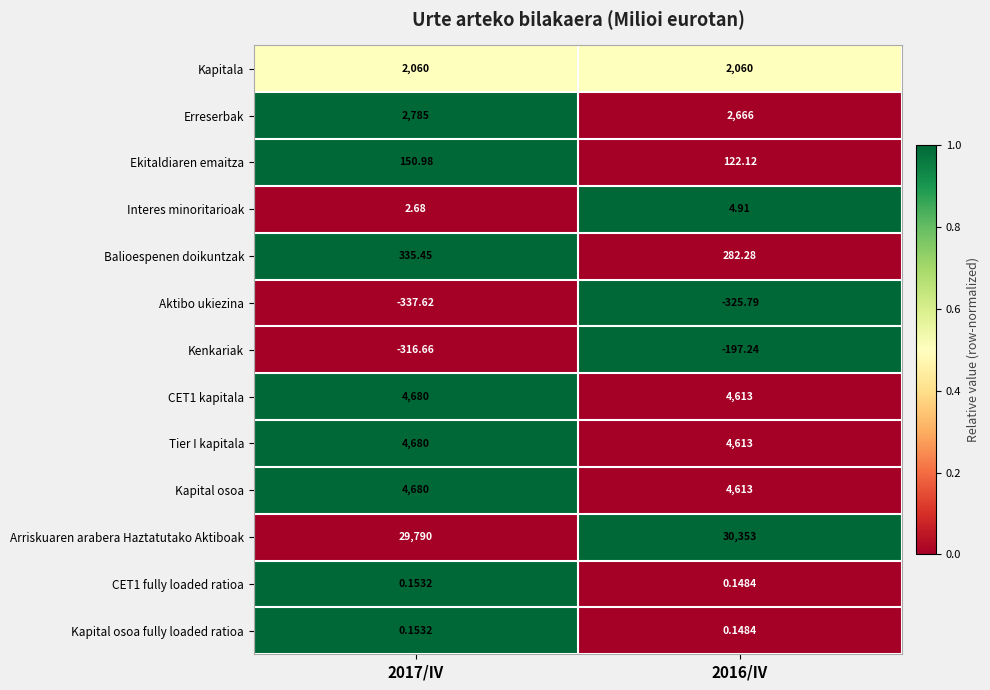

Between 2017/IV and 2016/IV, which series saw the biggest shift?

Arriskuaren arabera Haztatutako Aktiboak